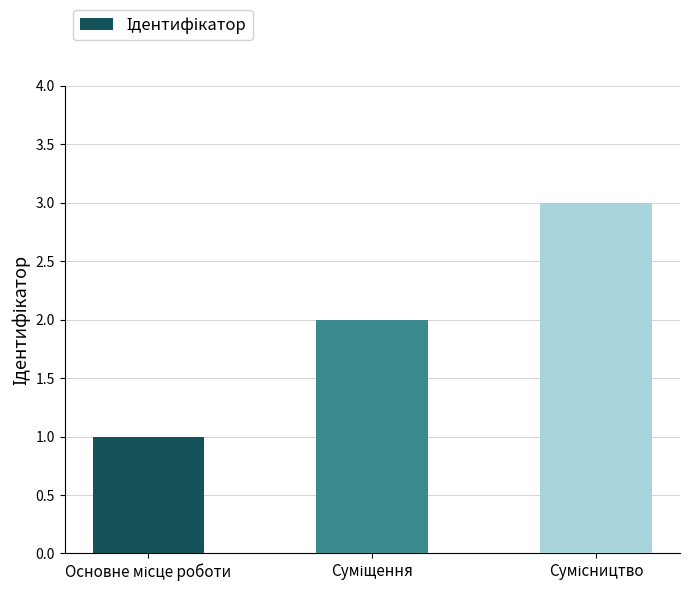

Reading right to left, what are all the values shown in this chart?

3	2	1